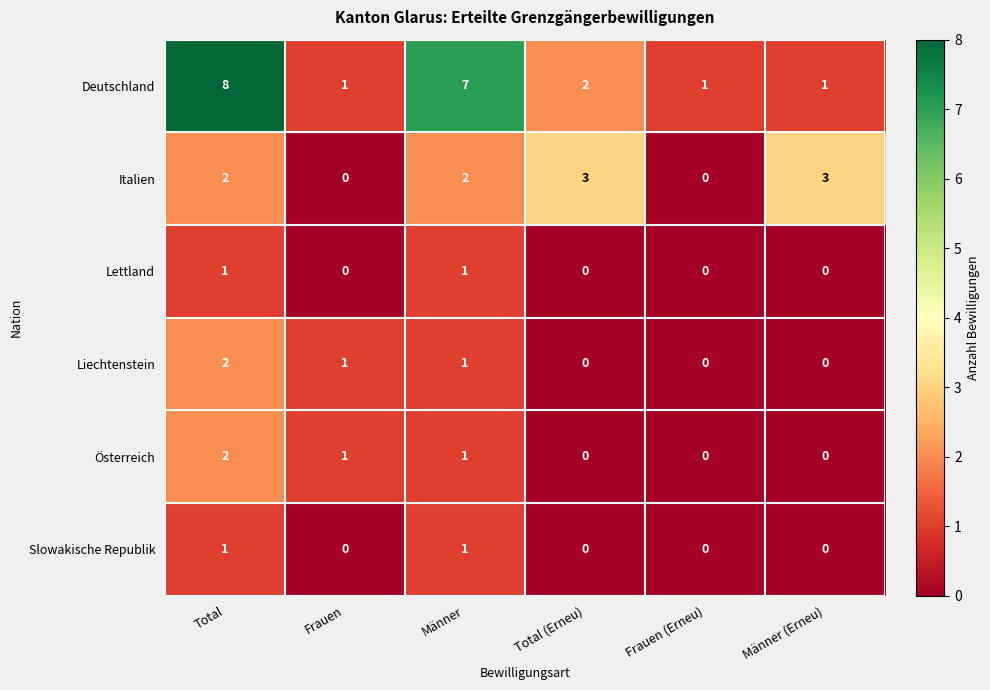

What is the sum of the Deutschland values at Total and Männer?

15